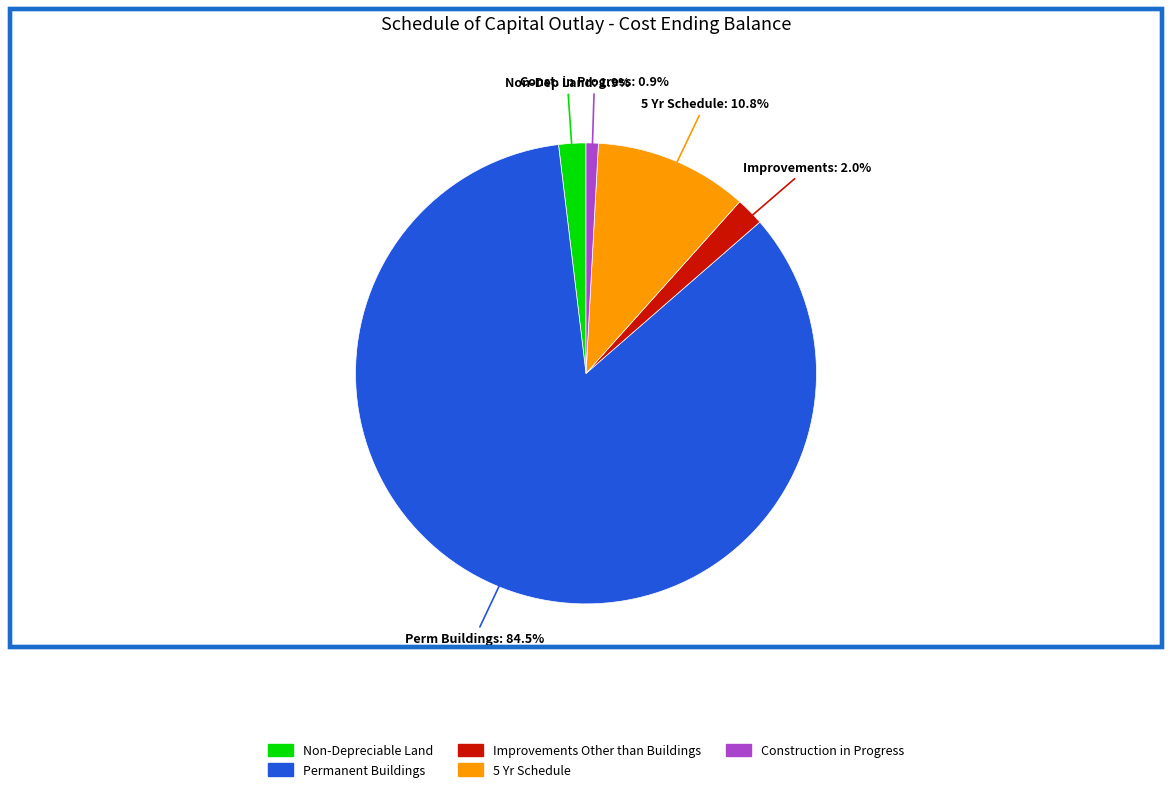

Which category accounts for the majority?

Permanent Buildings